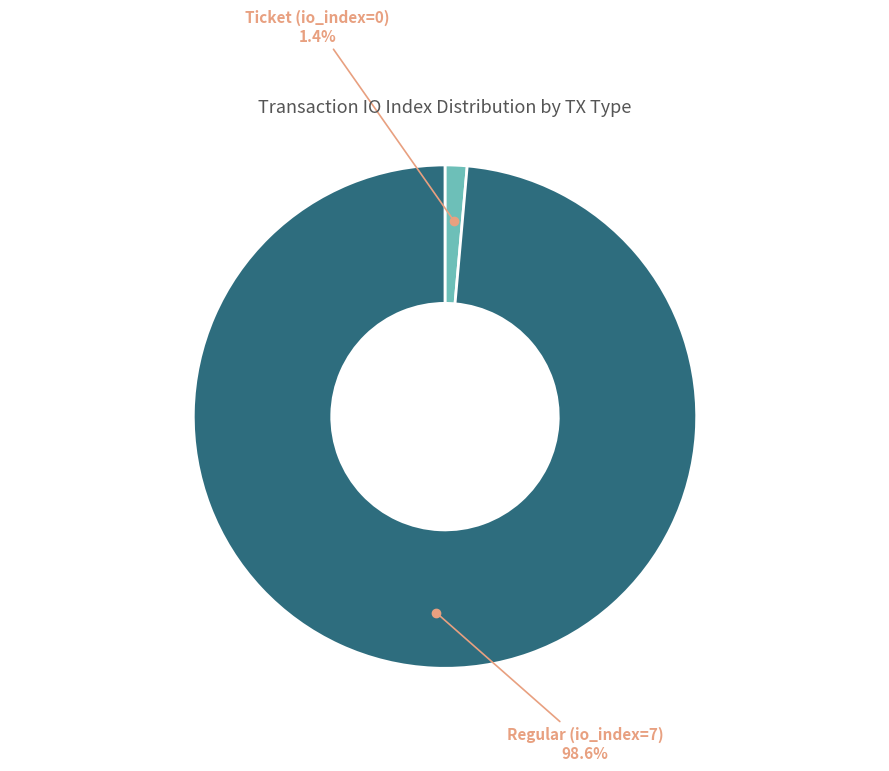

Is there a majority slice in this chart?

Yes